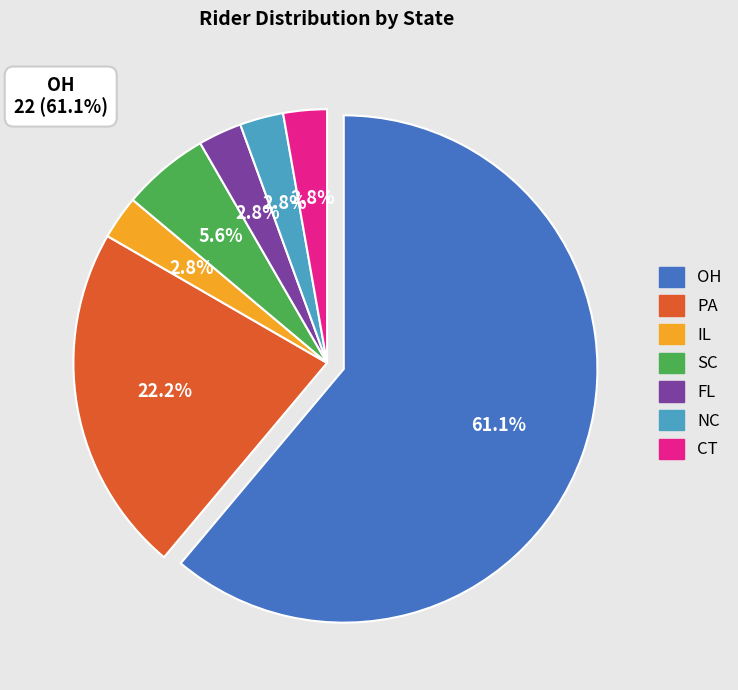

Is it true that OH is 61% of the pie?

True